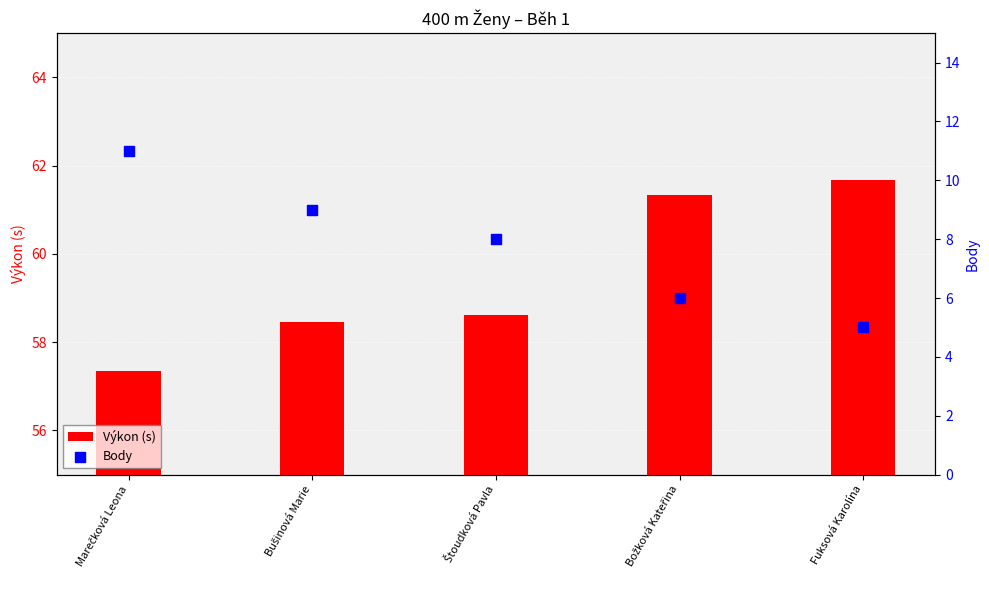

At which category is the sum across all series the highest?

Marečková Leona